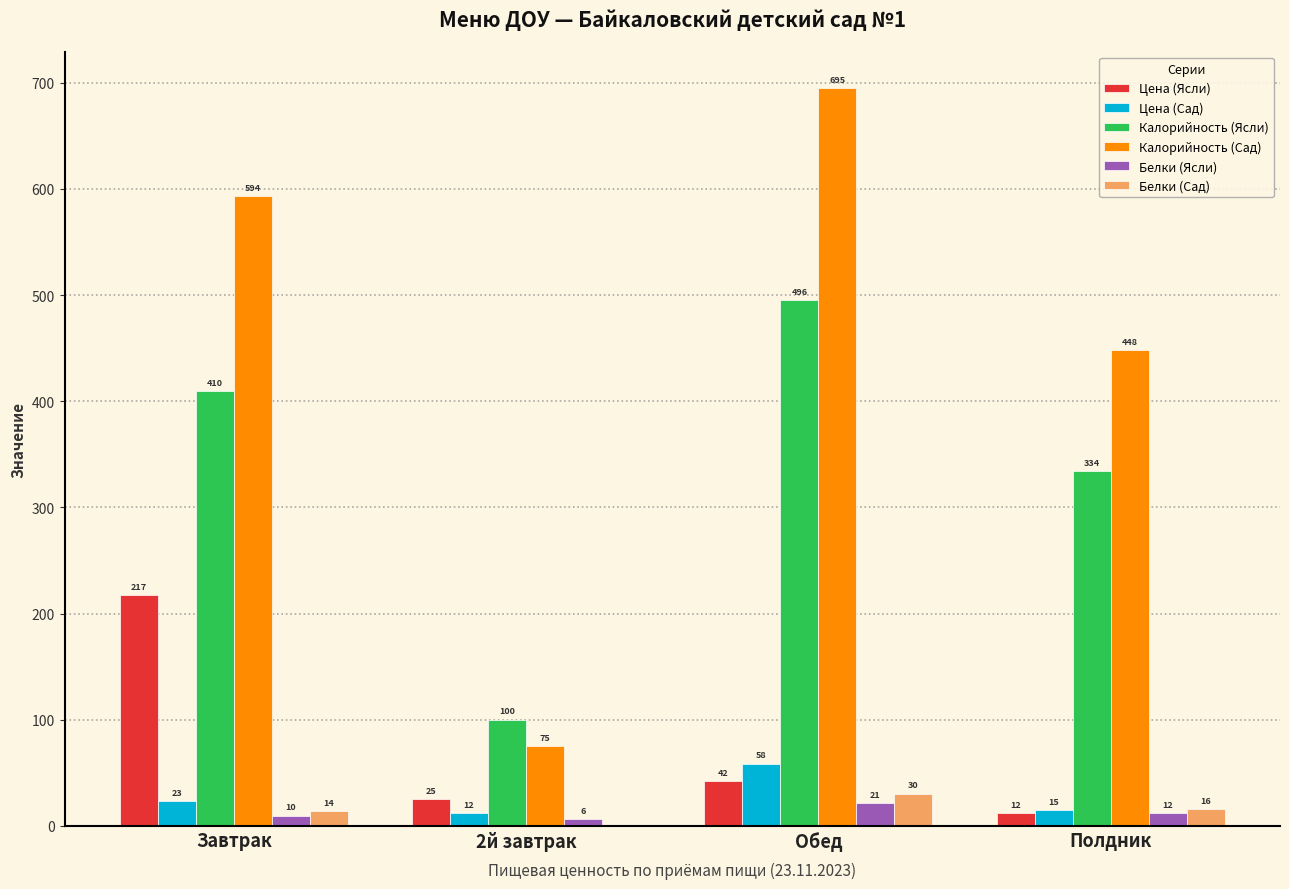

The value of Белки (Ясли) at Обед is 21.1. True or false?

True